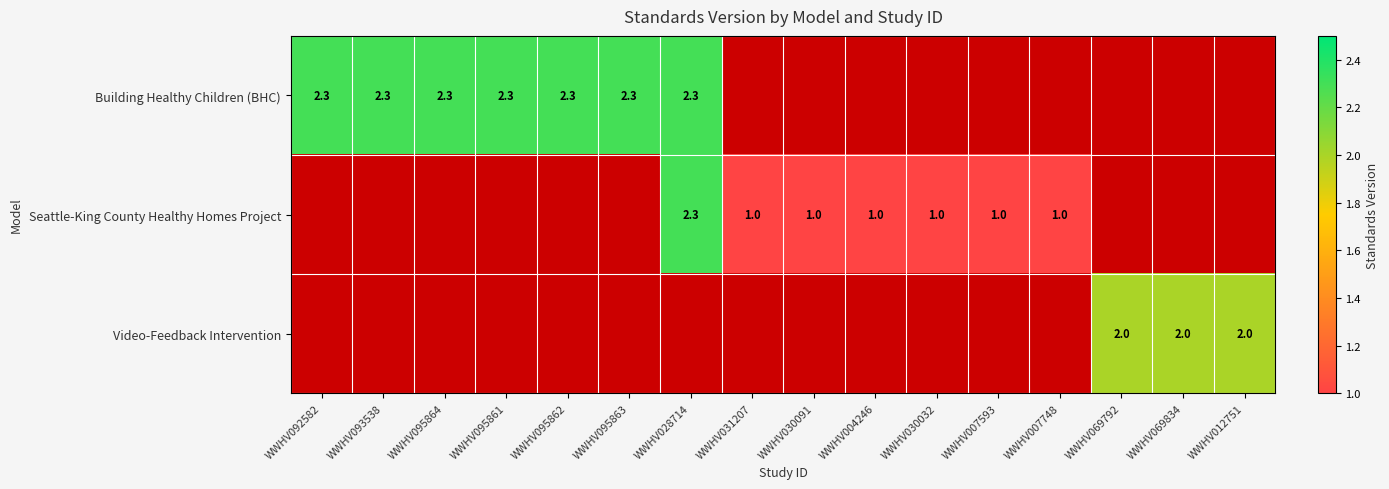

Is it true that Video-Feedback Intervention equals 1.1 at WWHV012751?

False